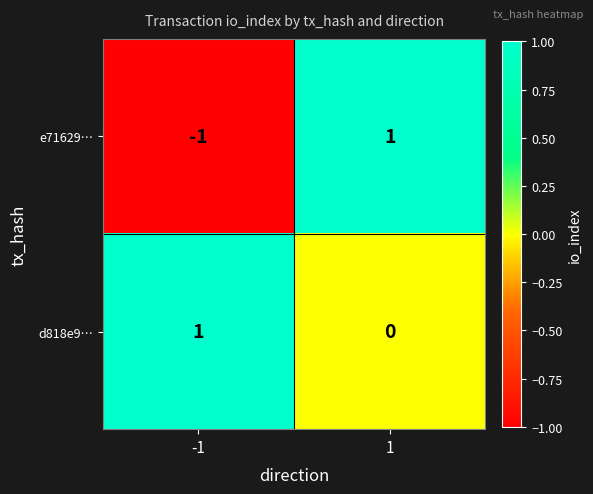

Which series changed the most between -1 and 1?

e71629…